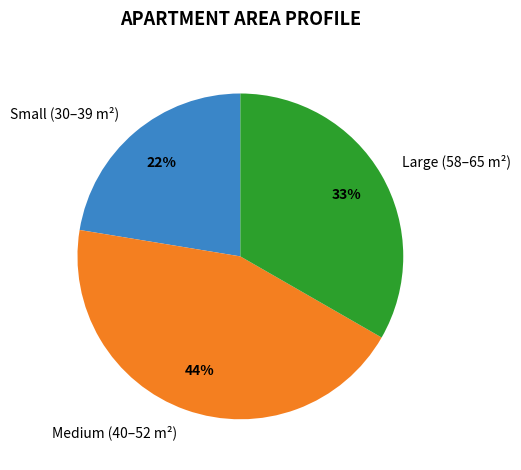

Which slice is the largest?

Medium (40–52 m²)